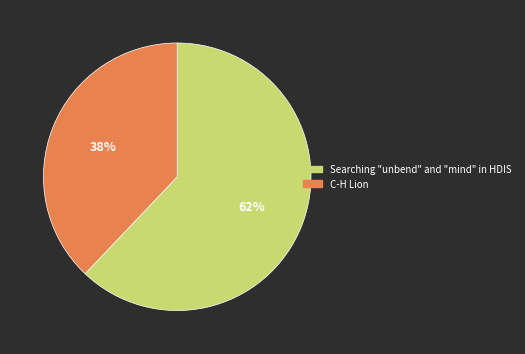

To the nearest percent, what is the average slice percentage?

50%